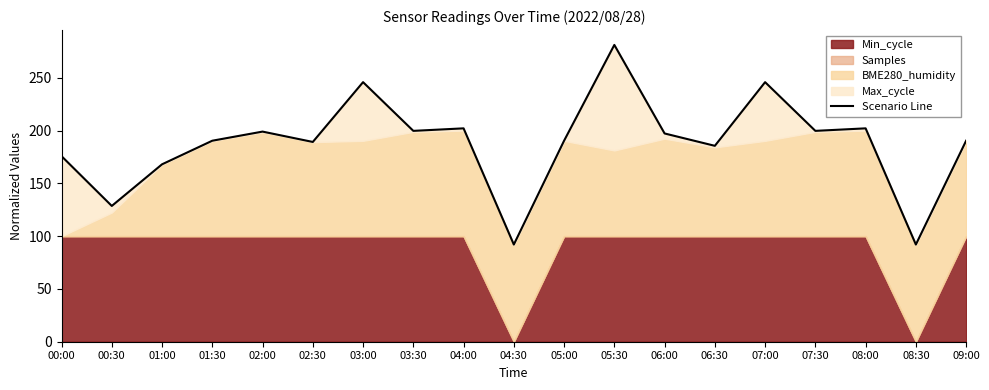

At which category does the data reach its first local valley?

00:30